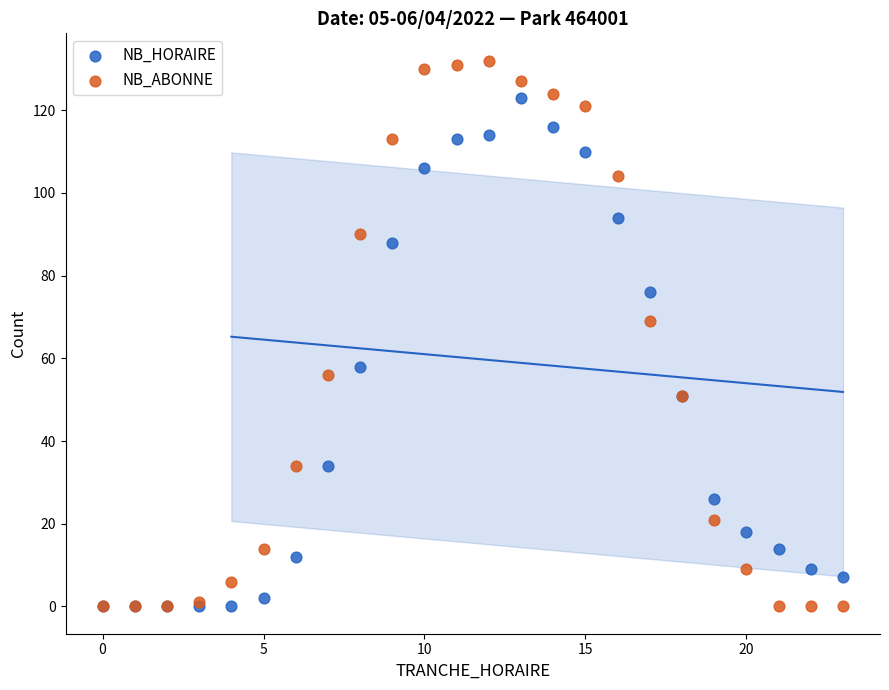

What are all the series names shown in the legend?

NB_HORAIRE, NB_ABONNE